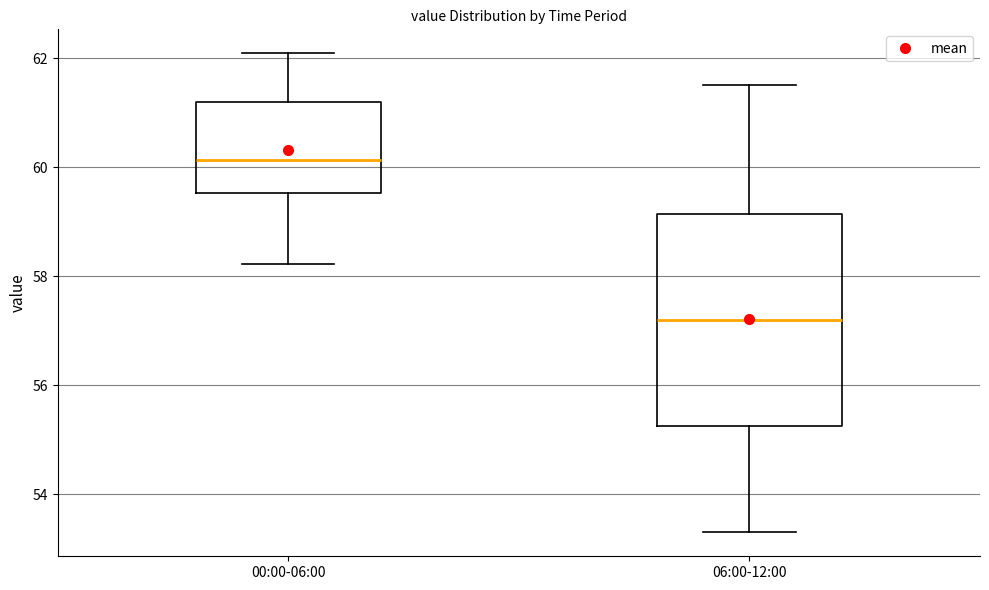

Reading left to right, transcribe this box plot: for each box, give where its median line is, the range the box spans, and where its two whiskers end, as read against the y-axis. The values are not printed on the chart, so give them approximately, as read against the axis.

00:00-06:00: median 60.2, box 59.6 to 61.2, whiskers 58.2 to 62.0
06:00-12:00: median 57.2, box 55.2 to 59.2, whiskers 53.4 to 61.6